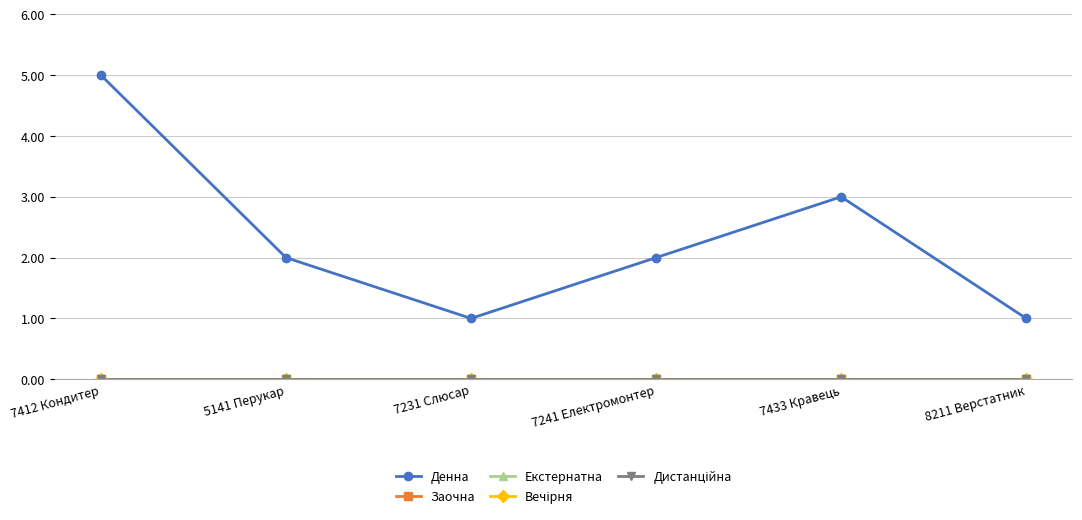

Is this an area chart (filled region under the line)?

No